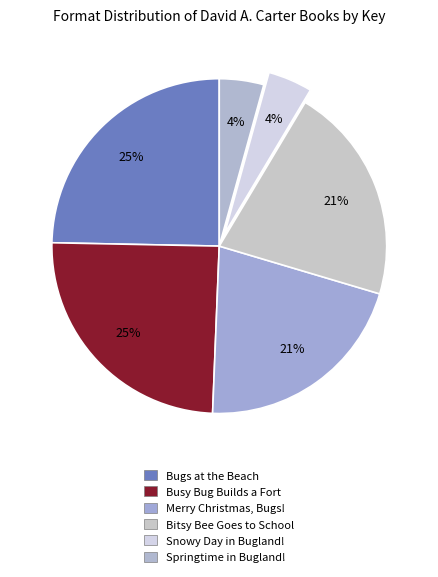

Rank the categories by value from highest to lowest.

Bugs at the Beach, Busy Bug Builds a Fort, Merry Christmas, Bugs!, Bitsy Bee Goes to School, Snowy Day in Bugland!, Springtime in Bugland!